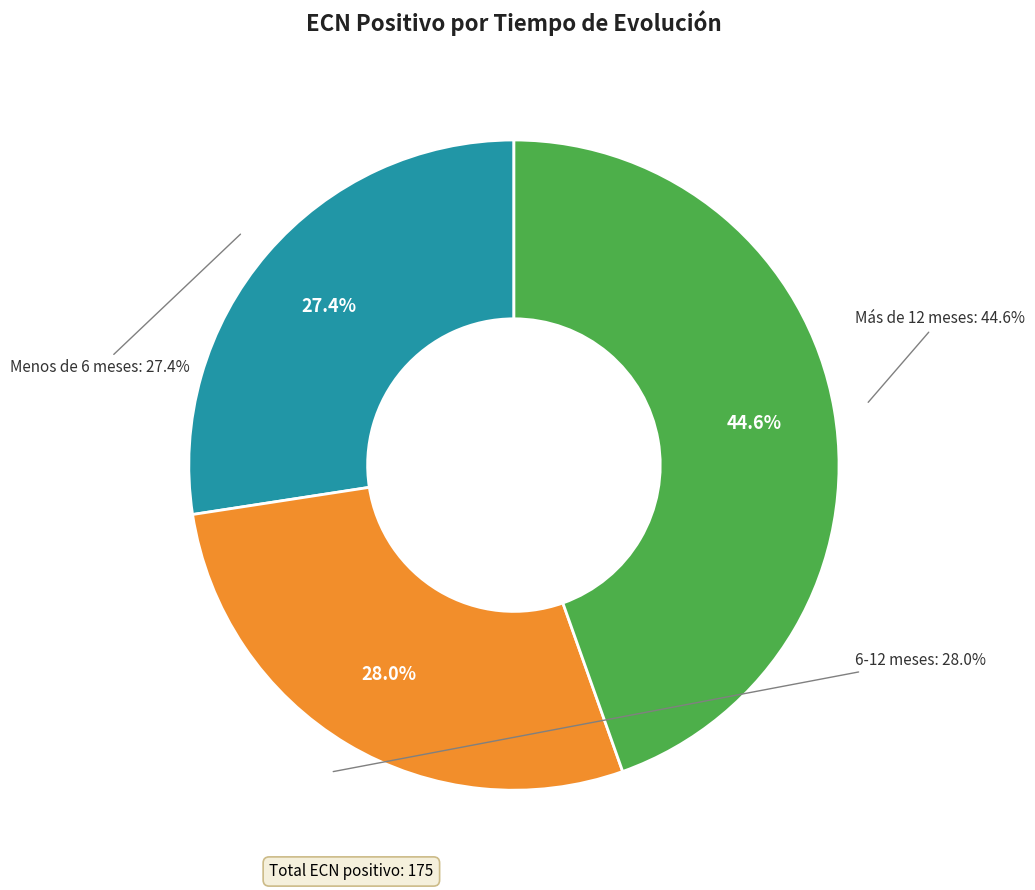

To the nearest percent, what is the average slice percentage?

33%